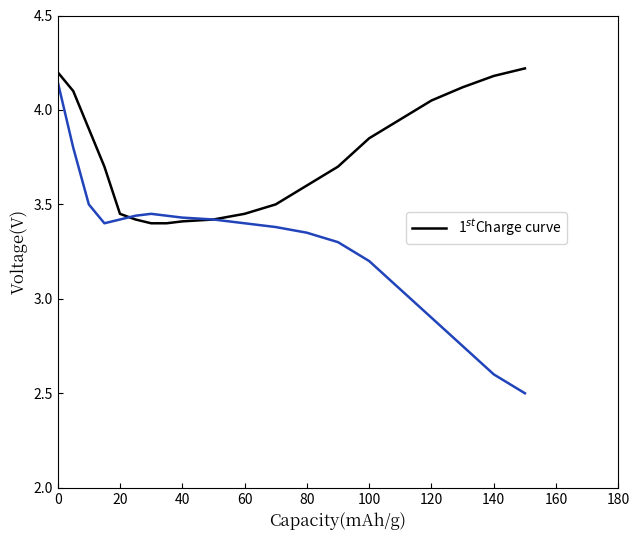

What is the smallest value displayed?

2.5